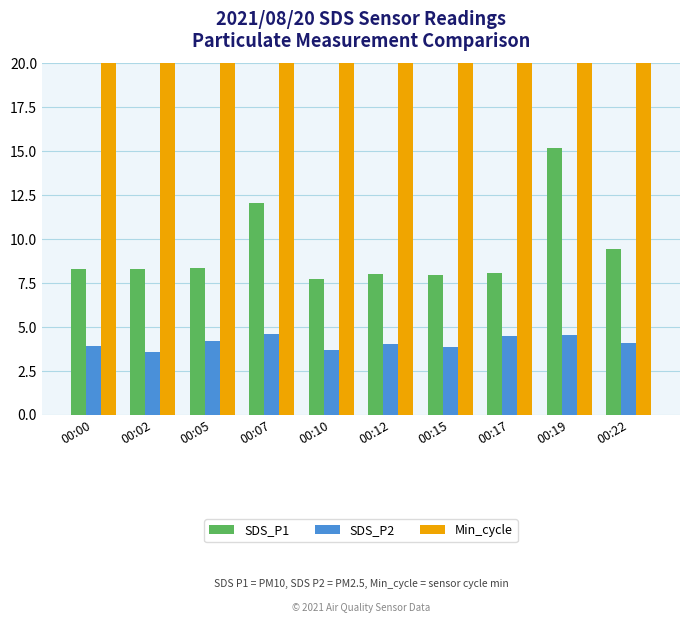

What is the average value of the SDS_P2 series?

4.1